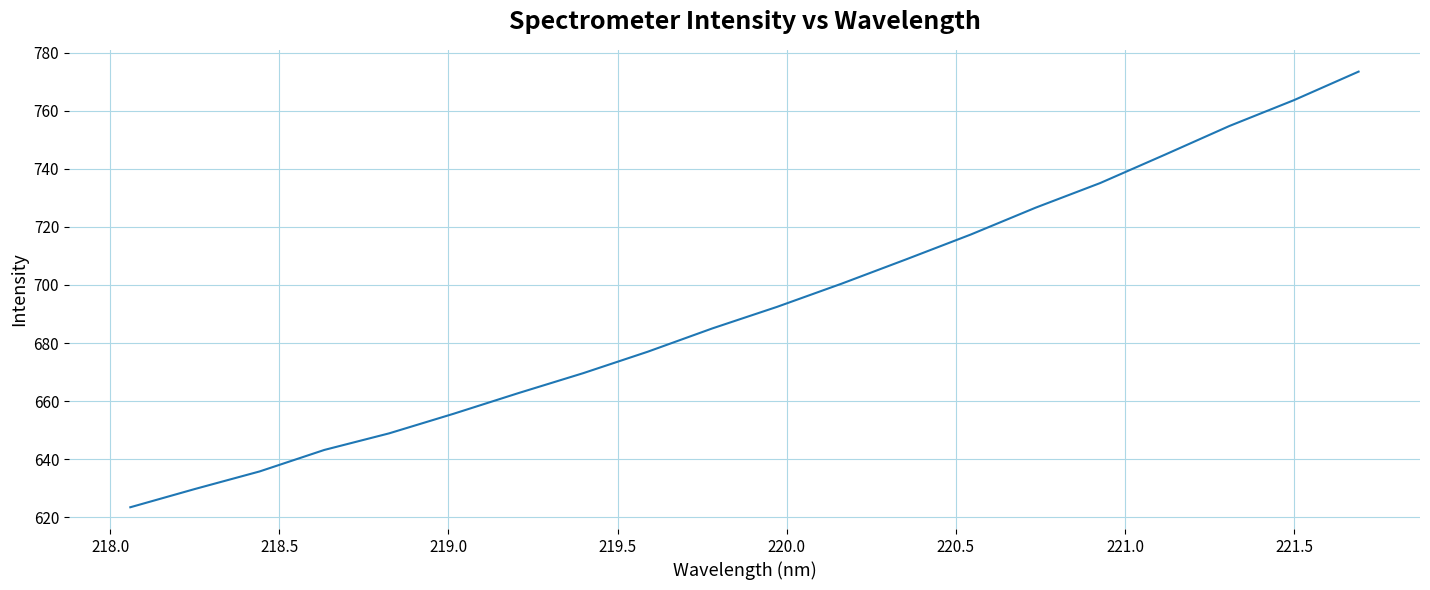

What is the difference between the maximum and minimum values?

150.1